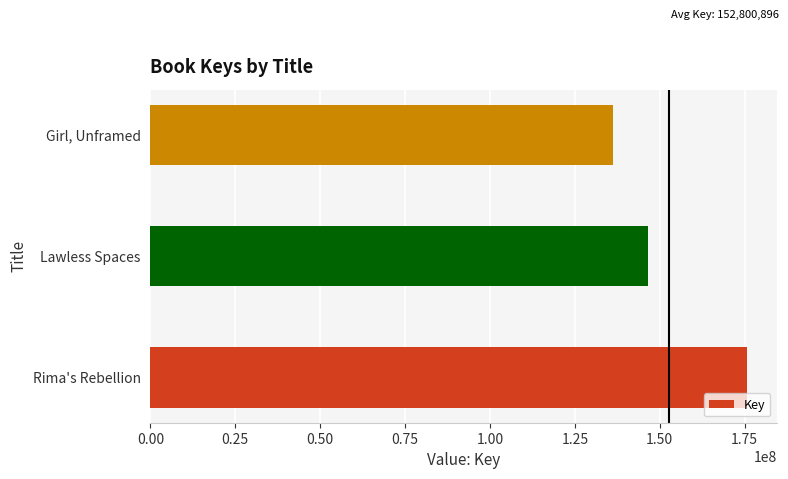

Reading bottom to top, list all the values displayed in this chart.

Rima's Rebellion=175665032	Lawless Spaces=146415966	Girl, Unframed=136321691